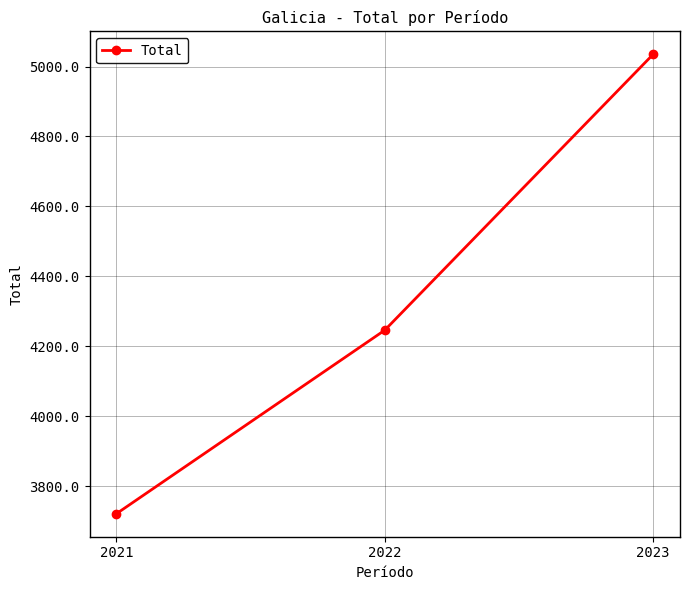

Rank the categories by value from lowest to highest.

2021, 2022, 2023